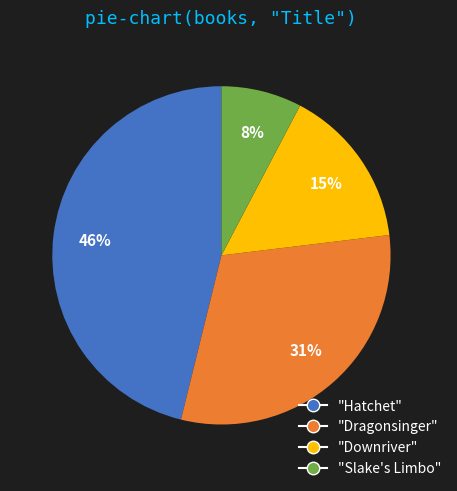

Is there any slice that represents more than half of the pie?

No